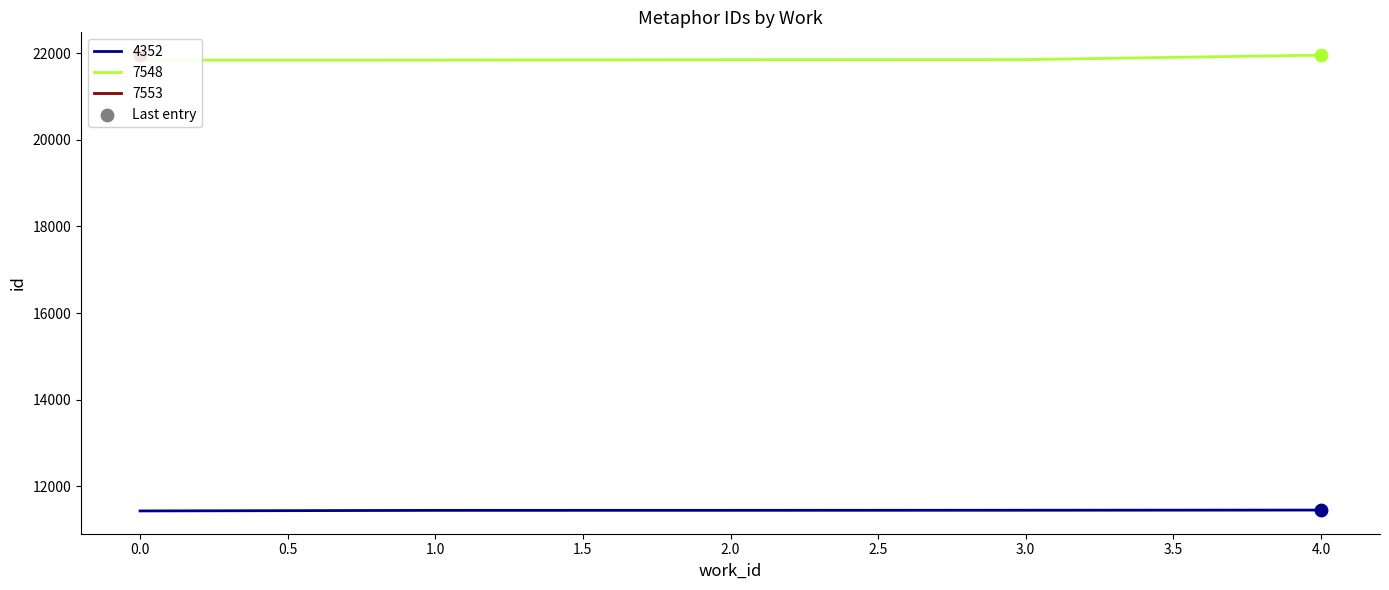

What is the highest value of the 4352 series?

11448